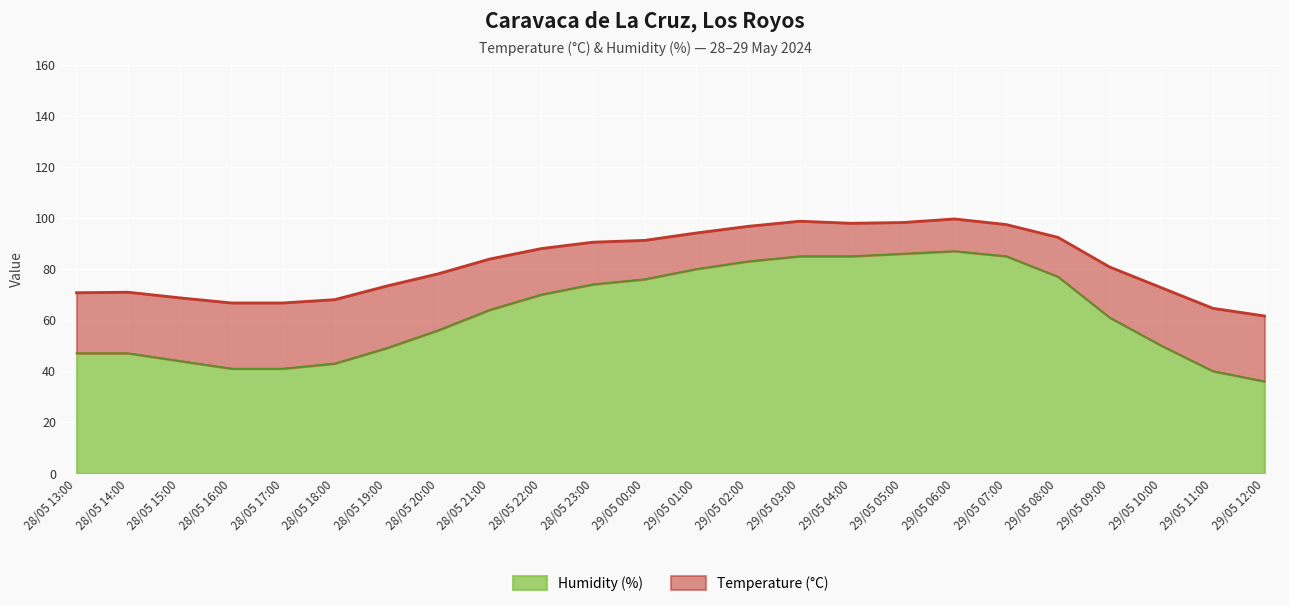

What is the sum of all Humidity (%) values?

1507.0